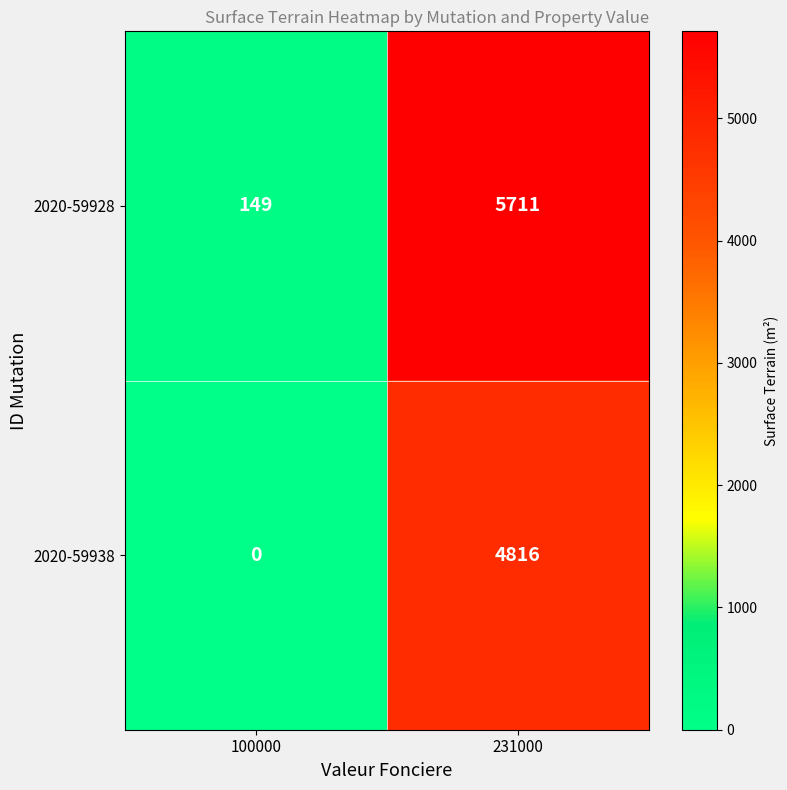

Rank the series at 231000 from lowest to highest value.

2020-59938, 2020-59928